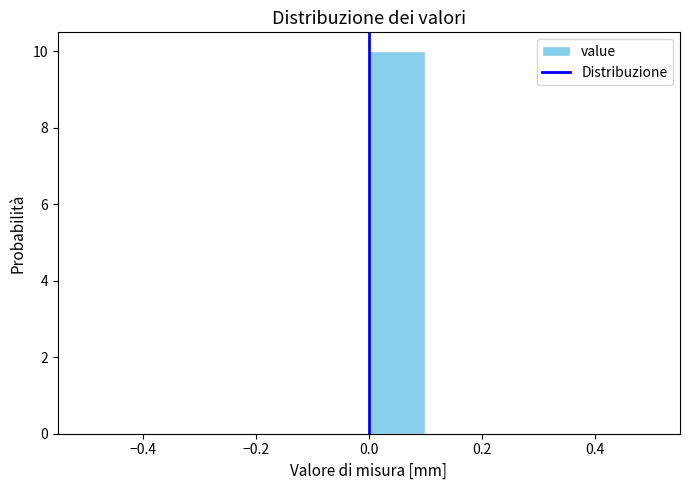

Over which range of the x-axis is the bar tallest?

0.0 to 0.1